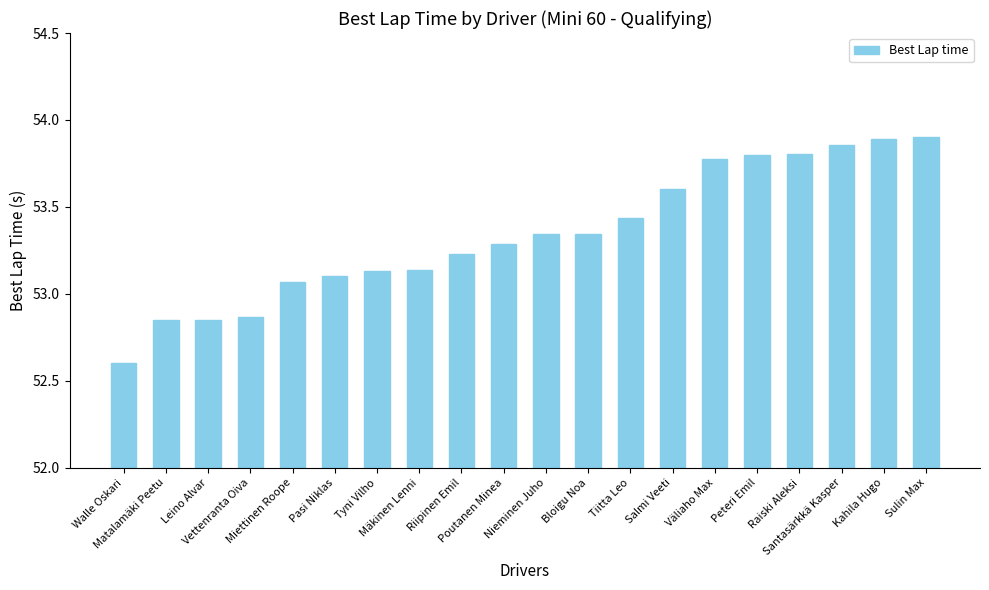

Is it true that the value at Santasärkkä Kasper is 32.4?

False